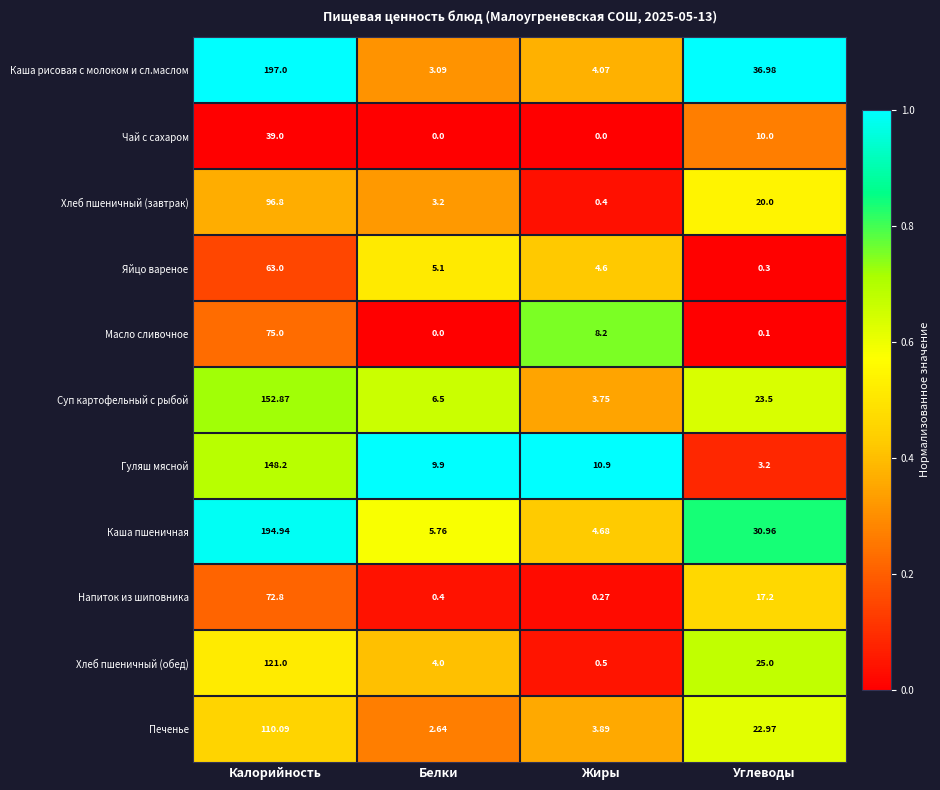

At which label does Суп картофельный с рыбой reach its minimum?

Жиры